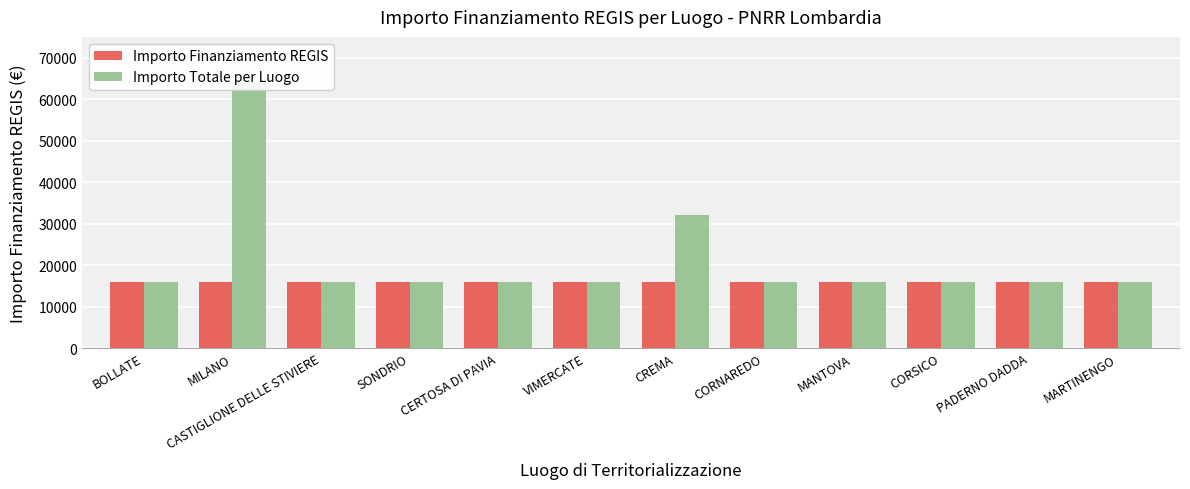

What is the sum of the Importo Finanziamento REGIS values at VIMERCATE and CERTOSA DI PAVIA?

32000